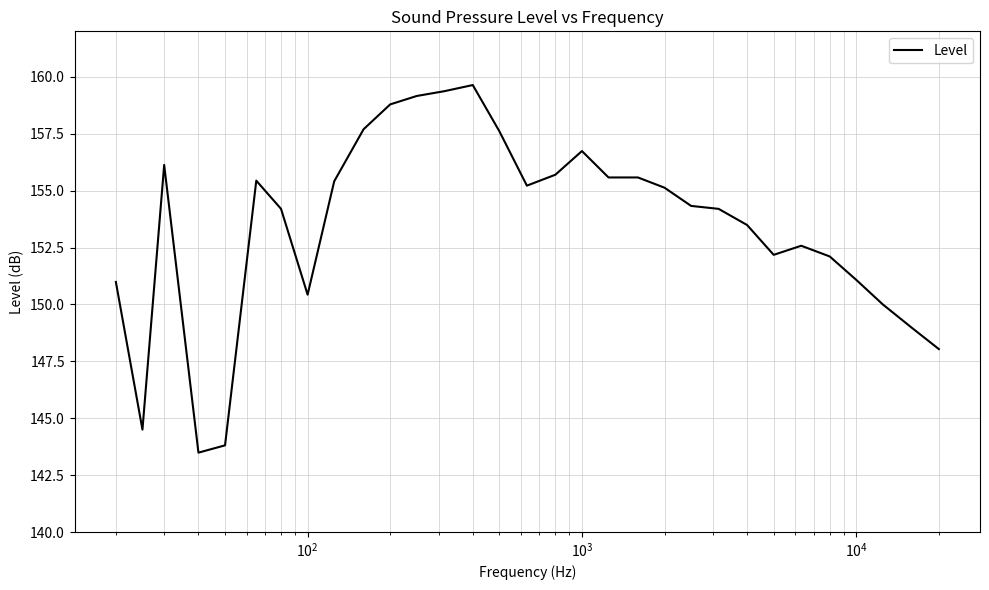

What is the smallest value displayed?

143.5